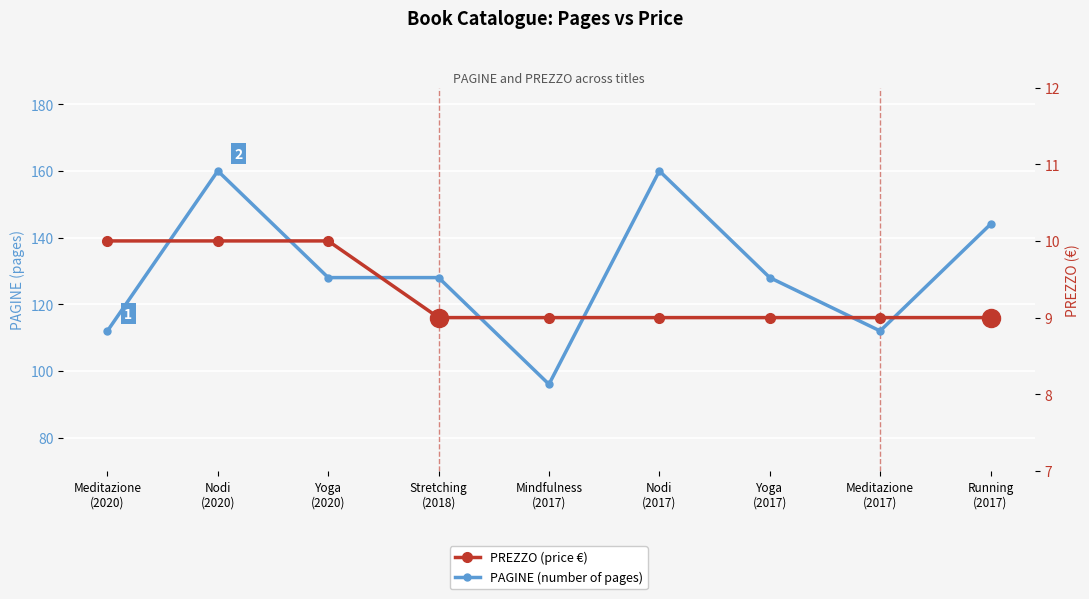

The value of PAGINE (number of pages) at Meditazione
(2017) is 154. True or false?

False